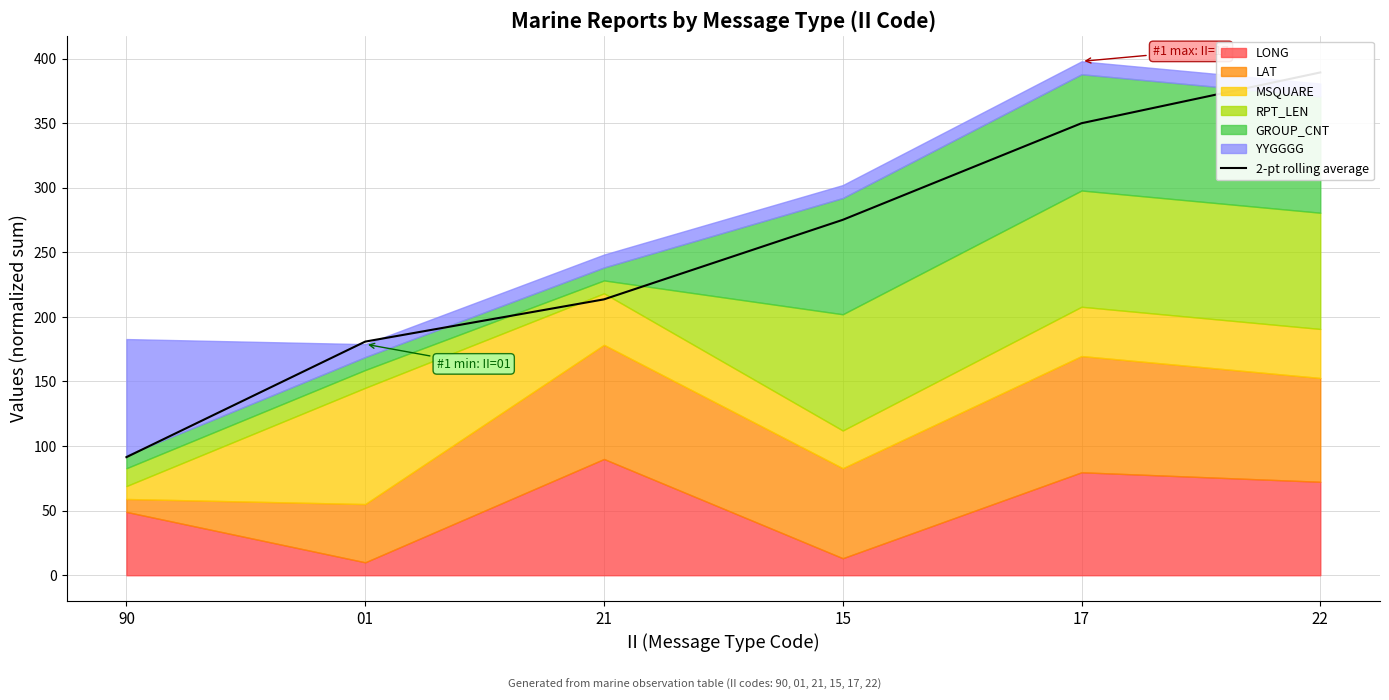

Reading left to right, list all the values displayed in this chart.

90=91.4	01=180.9	21=213.6	15=275.2	17=350.0	22=389.3